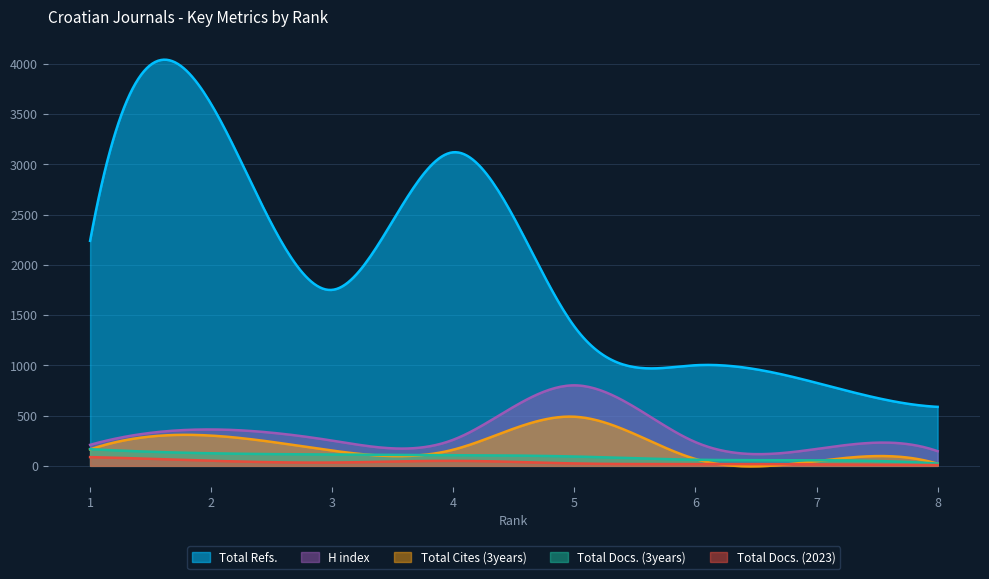

Which series has the largest total across all categories?

Total Refs.